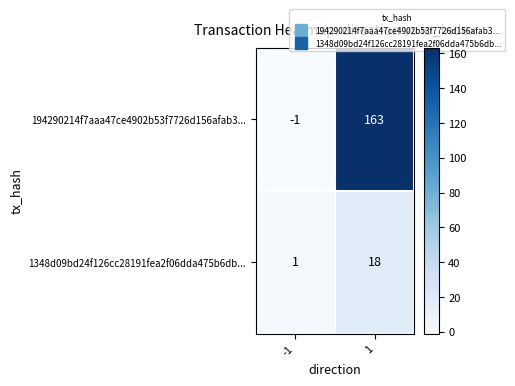

What is the sum of all 1348d09bd24f126cc28191fea2f06dda475b6db... values?

19